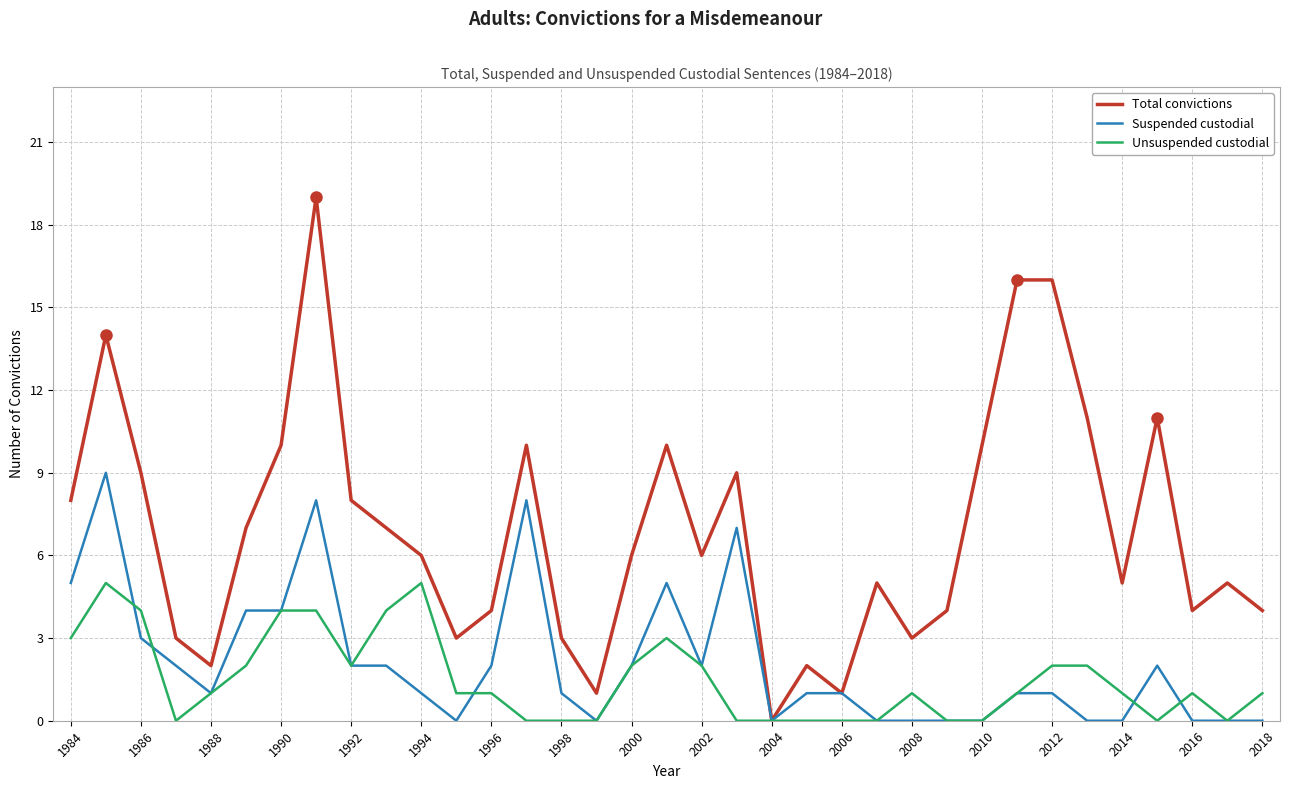

Which series has the largest range (max minus min)?

Total convictions